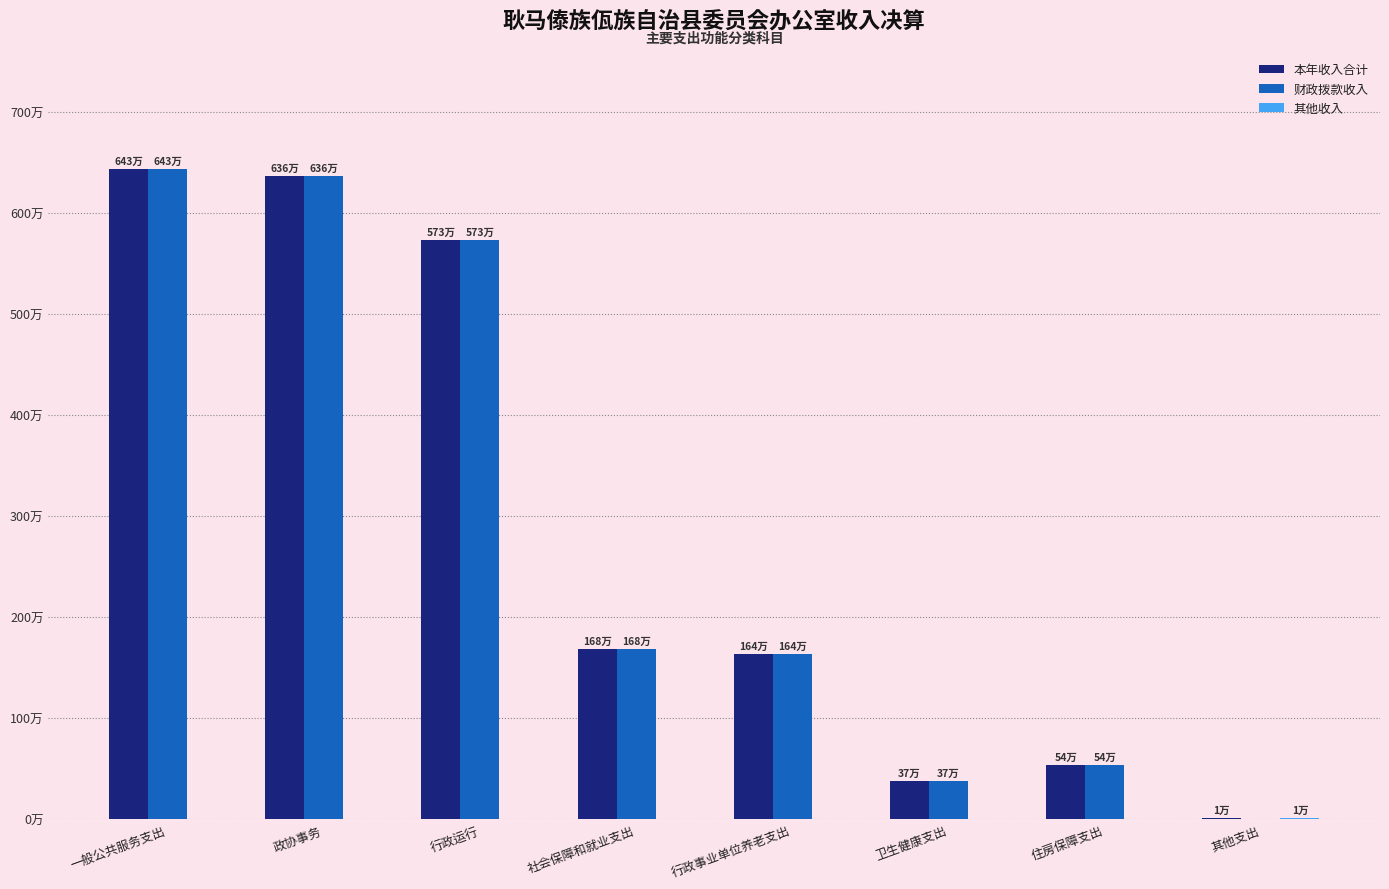

Is the value of 本年收入合计 at 卫生健康支出 greater than the value of 其他收入 at 社会保障和就业支出?

Yes